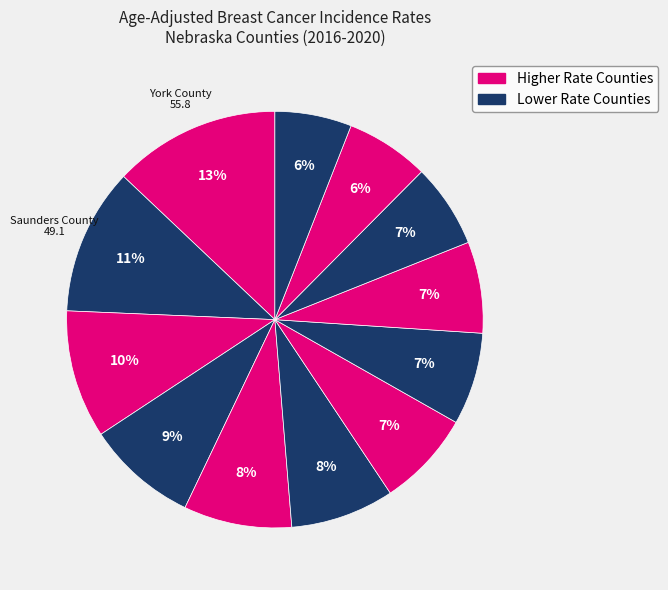

How many slices are in this pie chart?

12